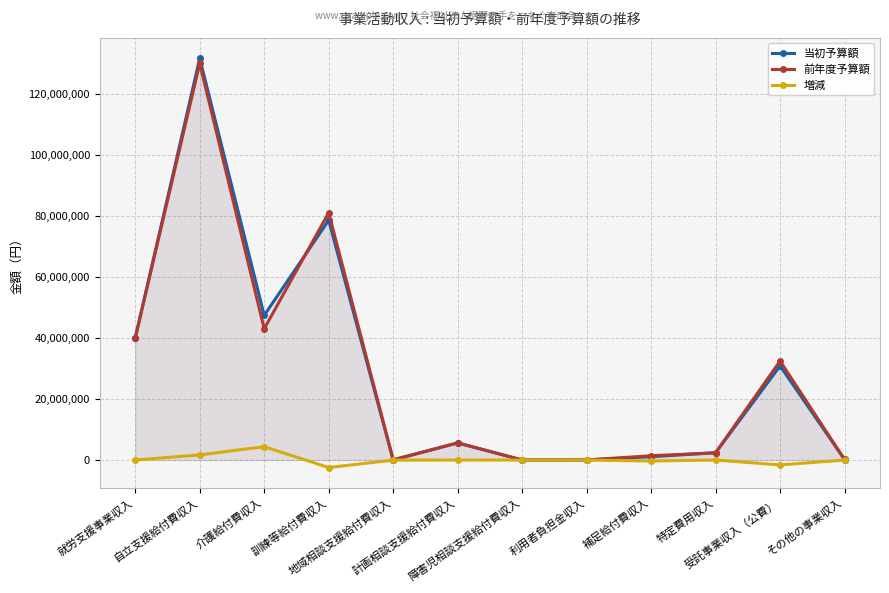

How many interior local peaks does the 増減 series have?

4